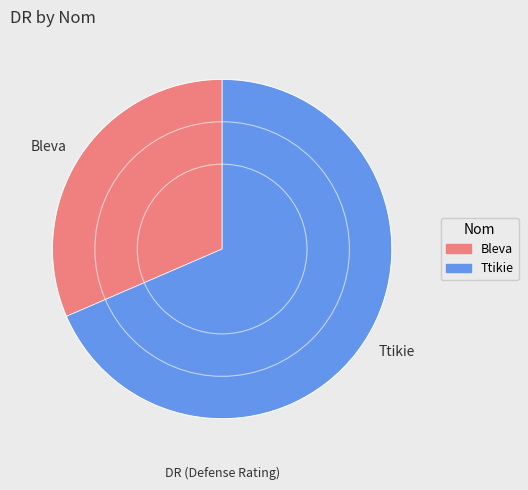

How many slices are in this pie chart?

2